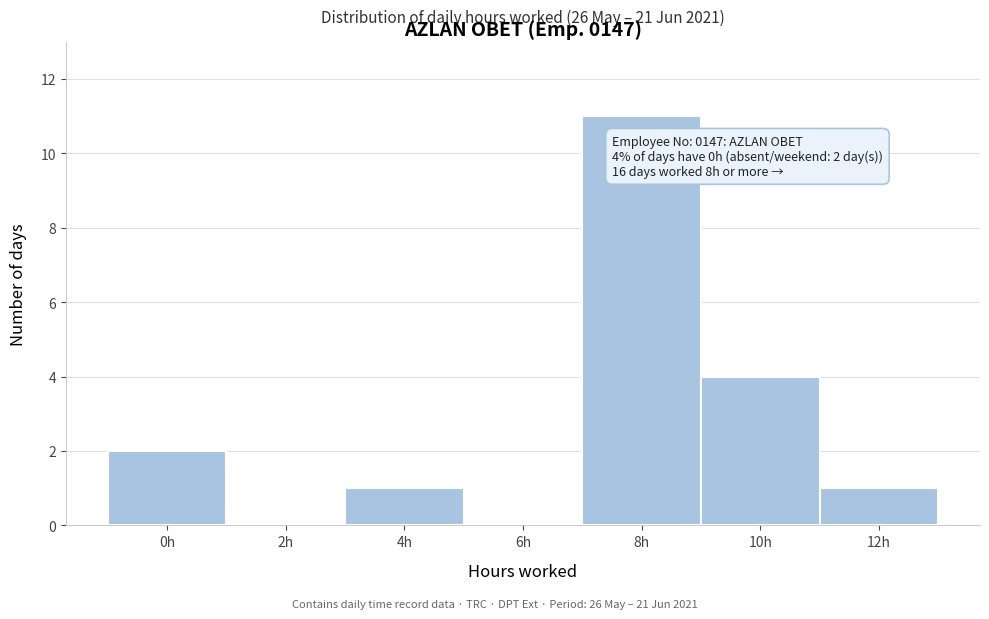

Reading left to right, transcribe all the data shown in this chart.

0h=2	2h=0	4h=1	6h=0	8h=11	10h=4	12h=1